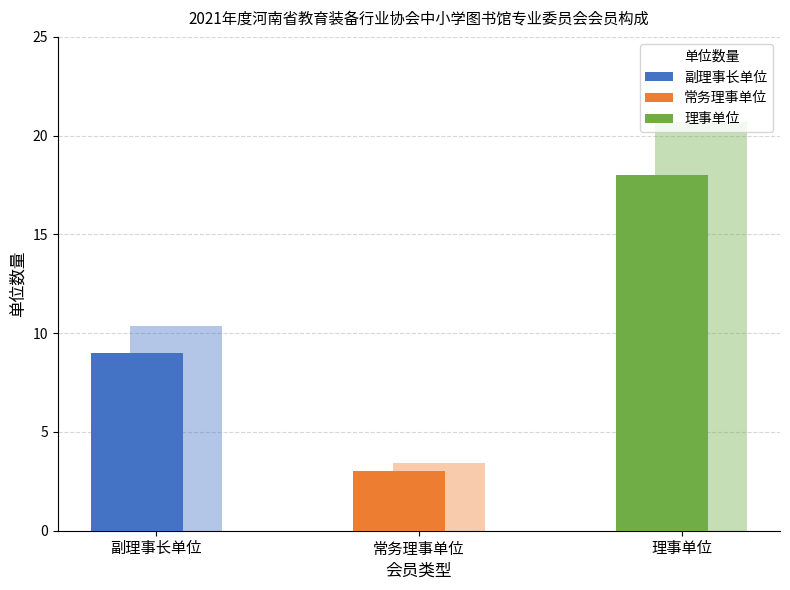

True or false: the data shows 9 at 副理事长单位.

True